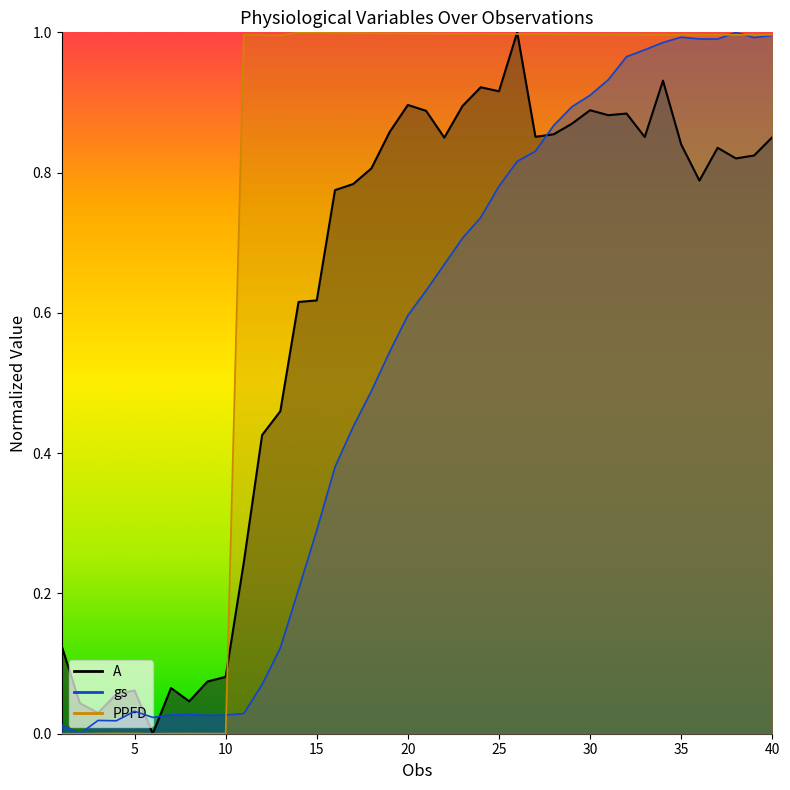

True or false: A has a value of 0.8 at 14.

False